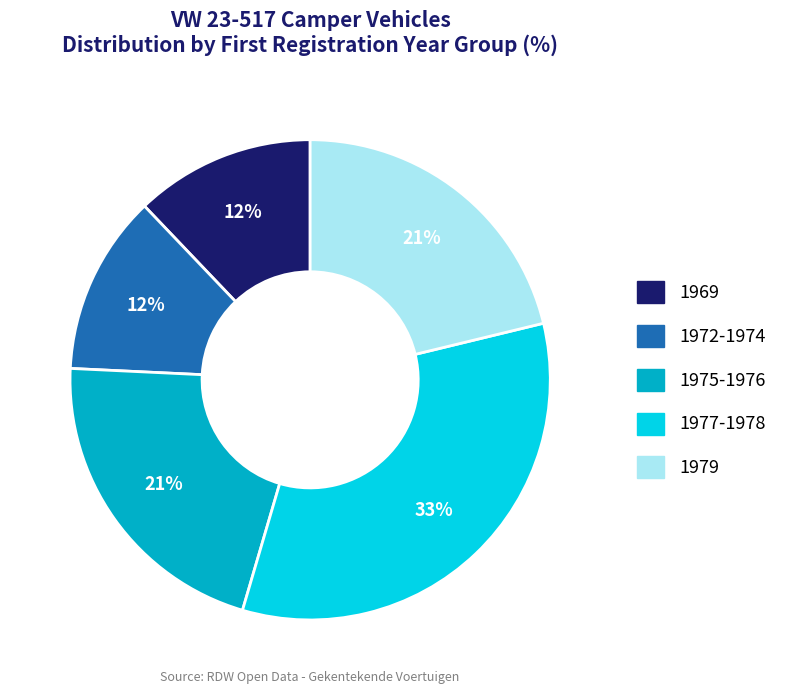

To the nearest percent, what is the difference between the largest and smallest slice percentages?

21%